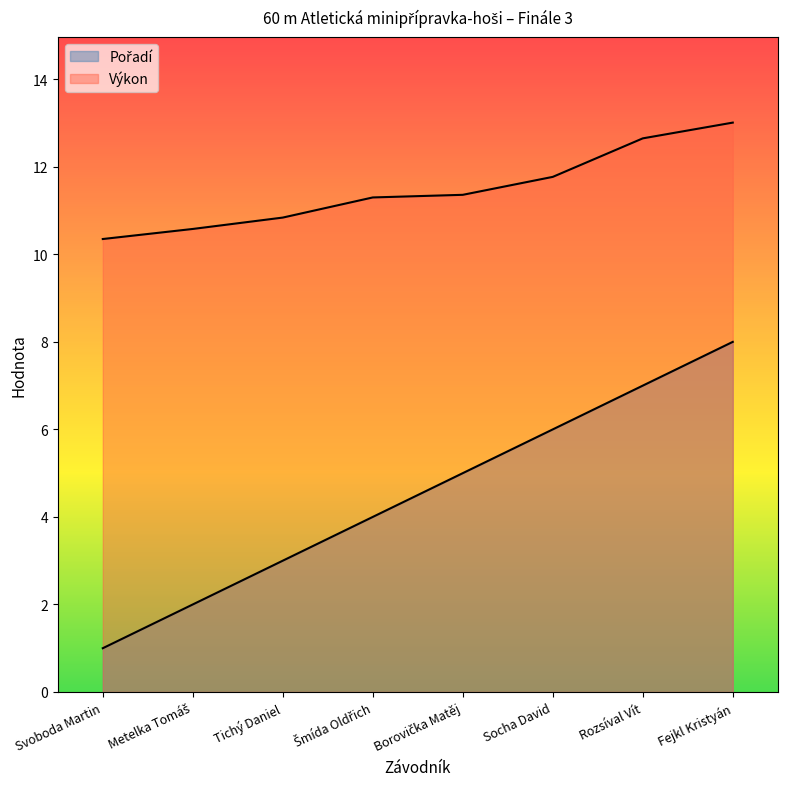

At Rozsíval Vít, list the series in order from largest to smallest.

Výkon, Pořadí